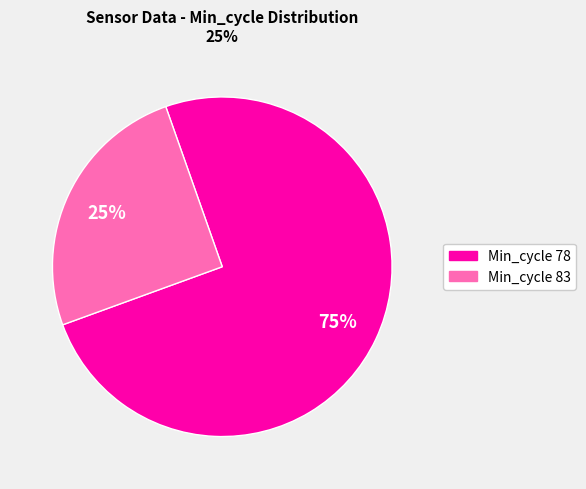

Does any single category account for the majority?

Yes